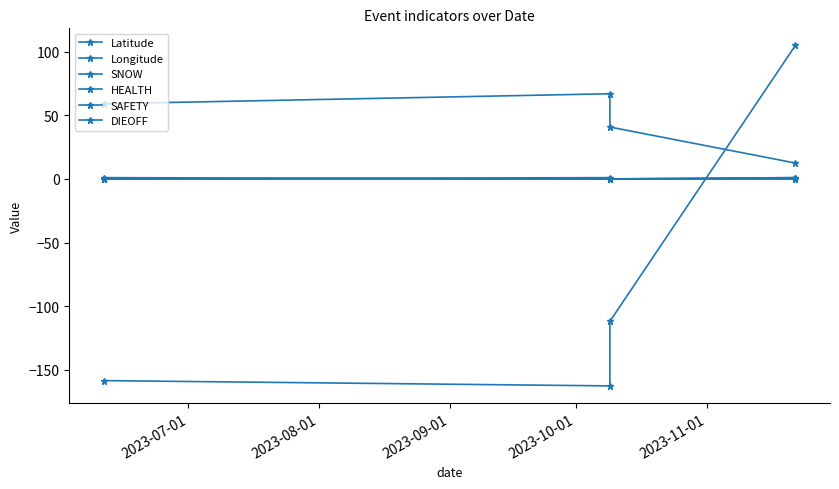

What is the smallest value displayed?

-162.6